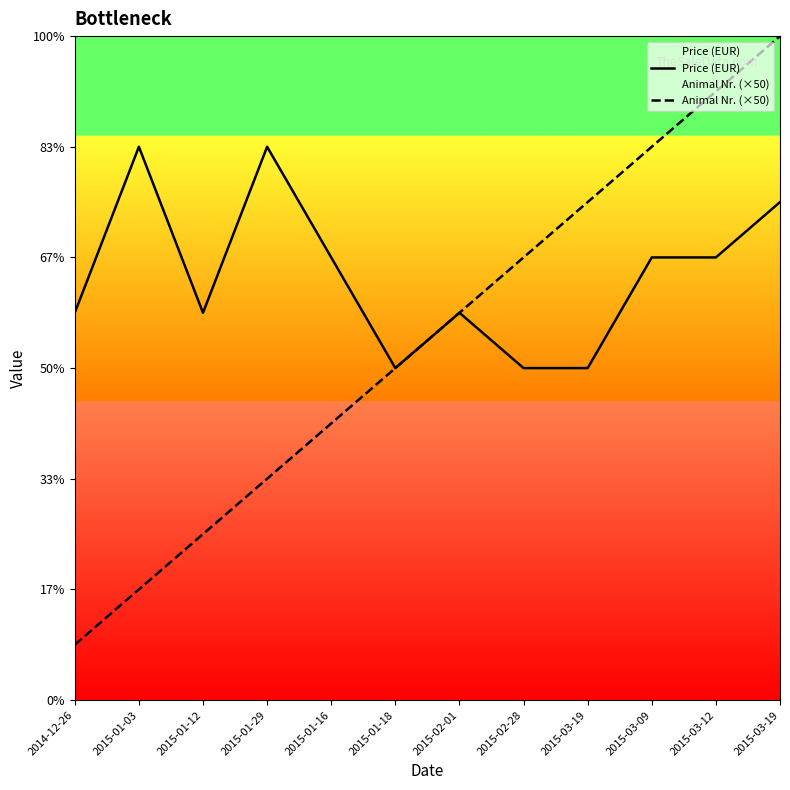

Is this an area chart (filled region under the line)?

No